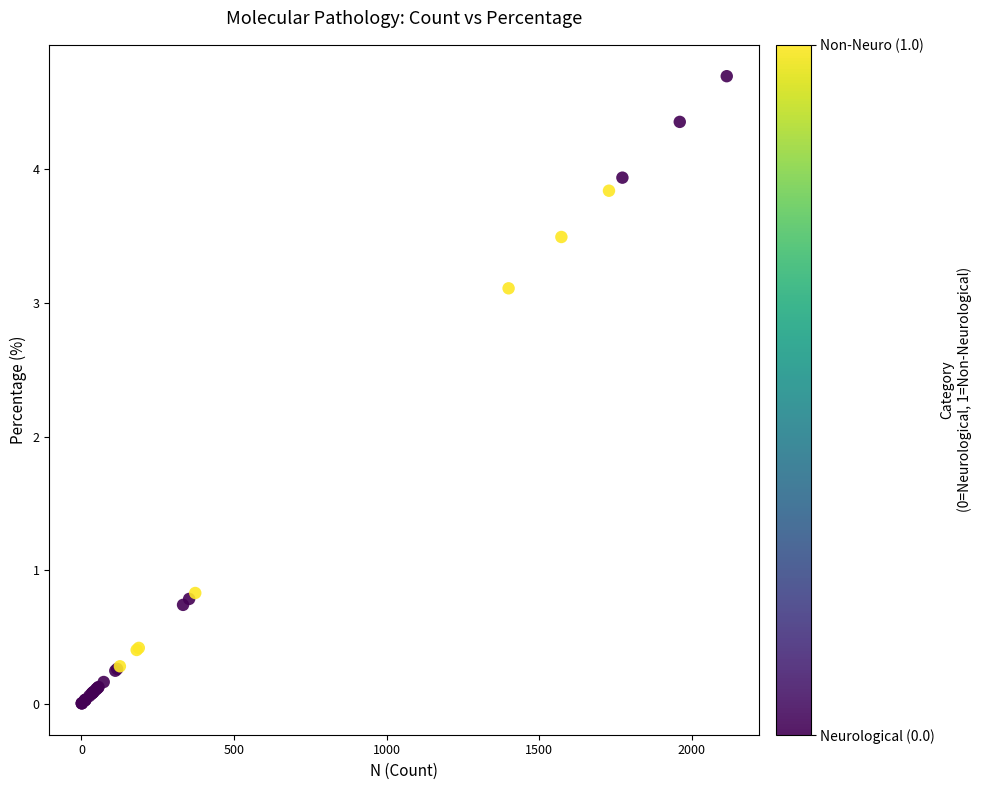

What Y value in the scatter plot is closest to 2?

3.1